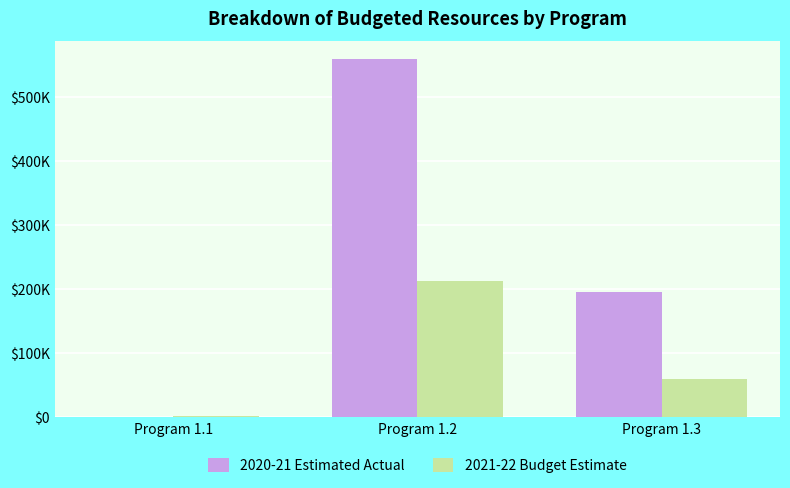

The value of 2021-22 Budget Estimate at Program 1.2 is 213264. True or false?

True